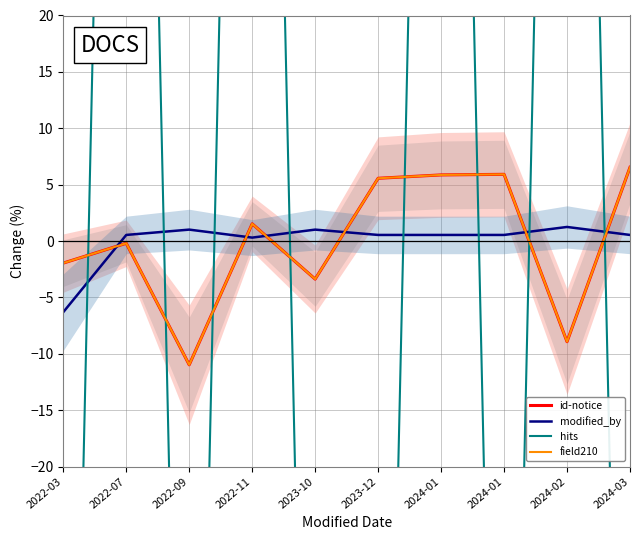

How many times do hits and id-notice cross each other?

8